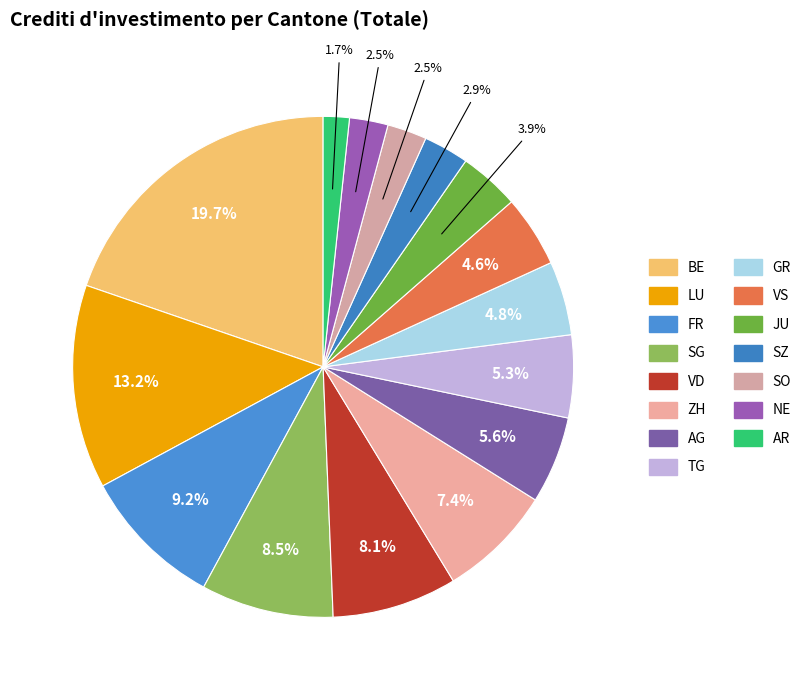

Combined, do BE and AR account for over 50%?

No